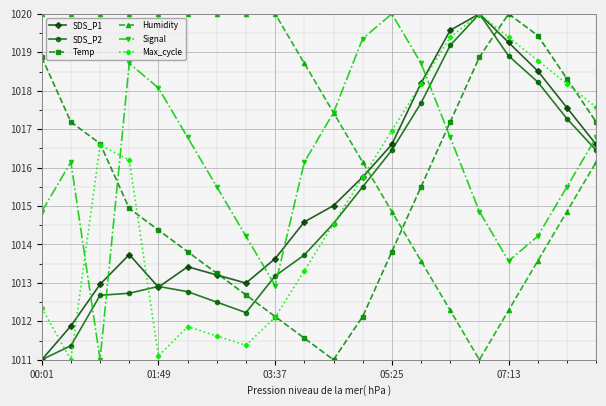

What is the maximum value shown in the chart?

1020.0